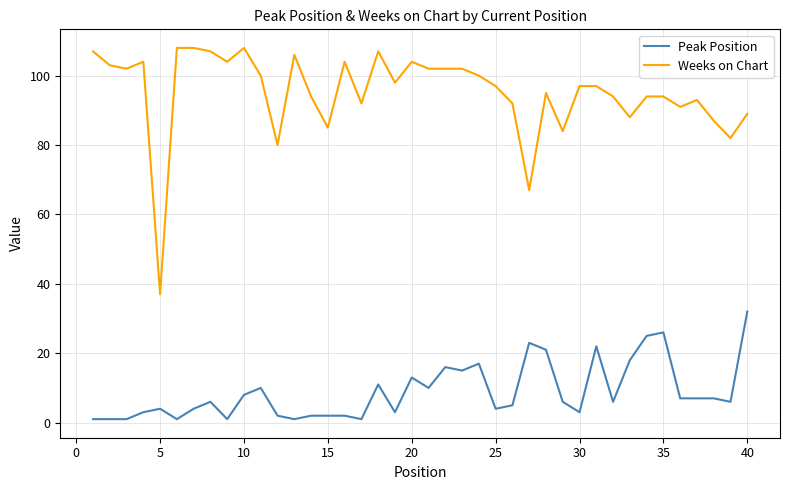

True or false: Weeks on Chart and Peak Position intersect in this chart.

False